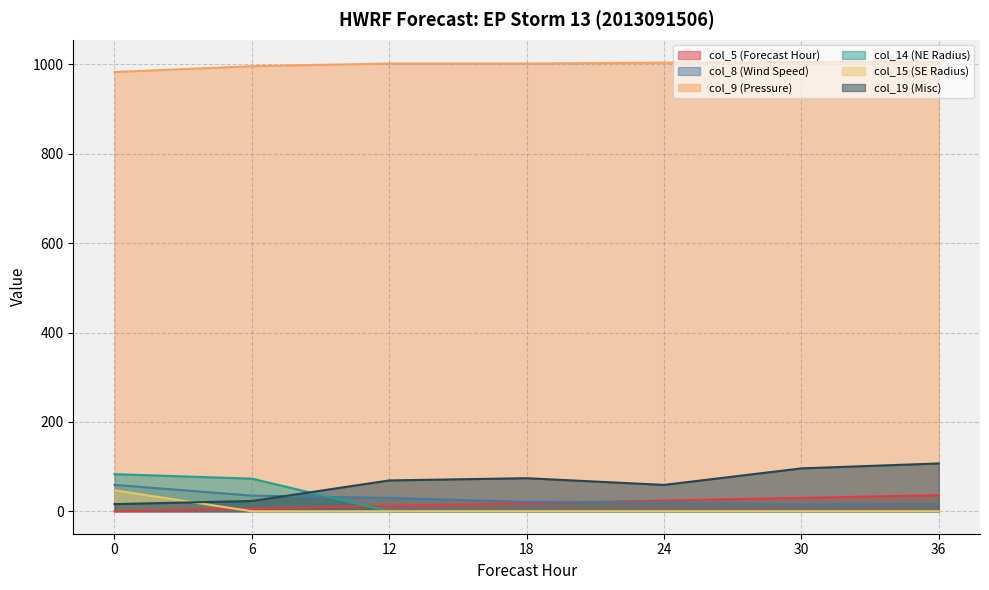

What is the sum of all col_19 (Misc) values?

444